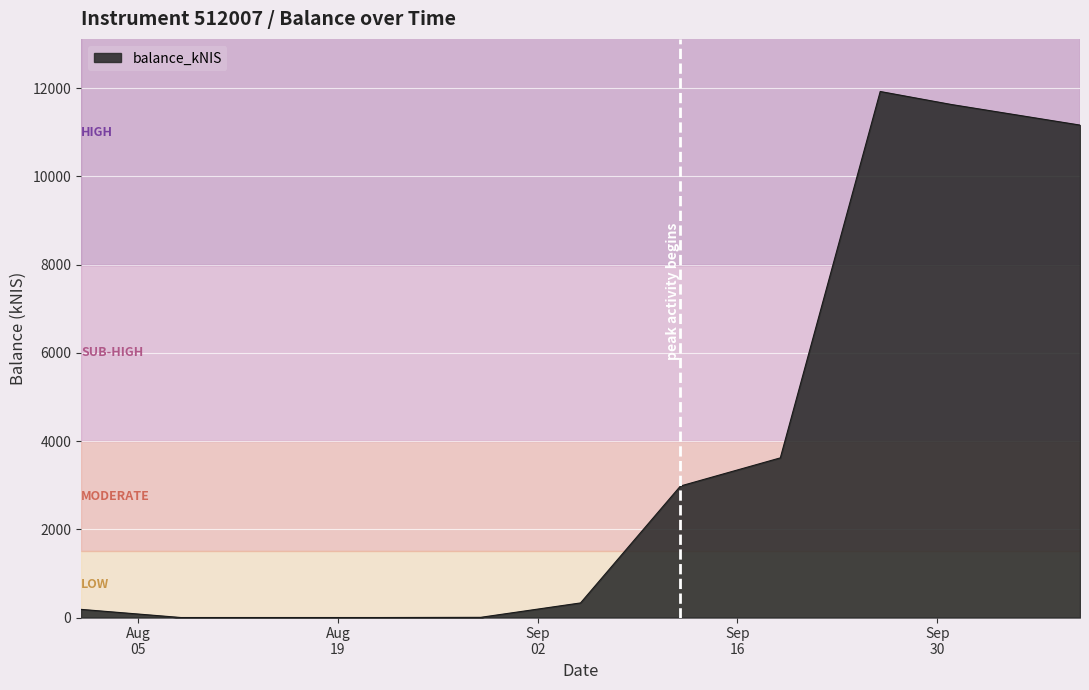

What is the greatest value displayed?

11923.0